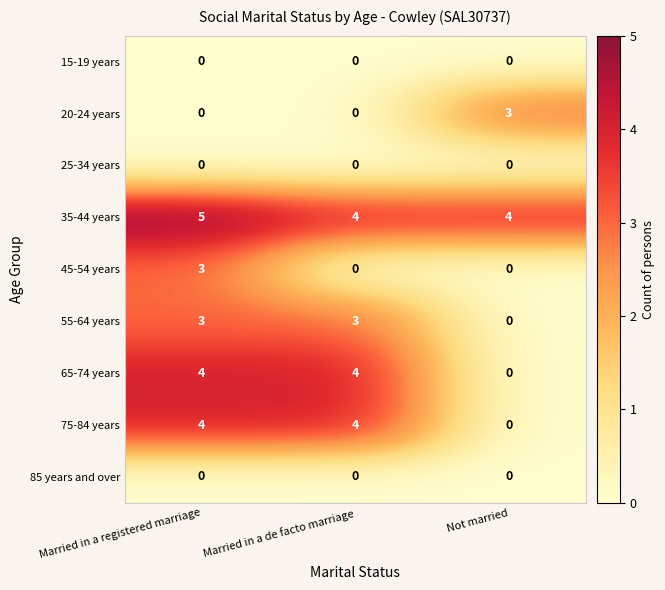

How many series are shown in this chart?

9